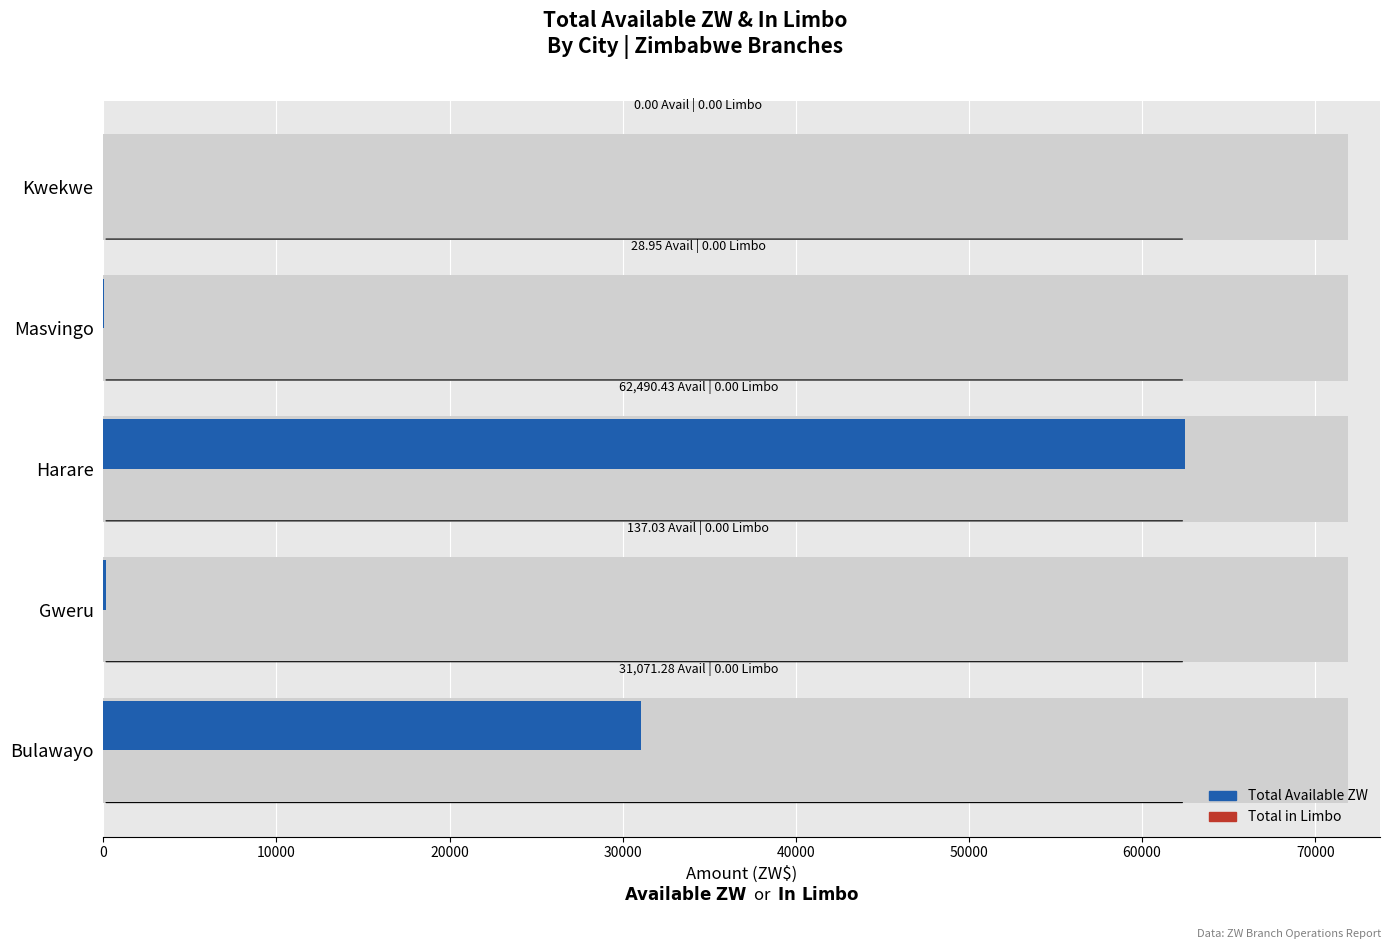

Rank the series by their average value, from highest to lowest.

Total Available ZW, Total in Limbo